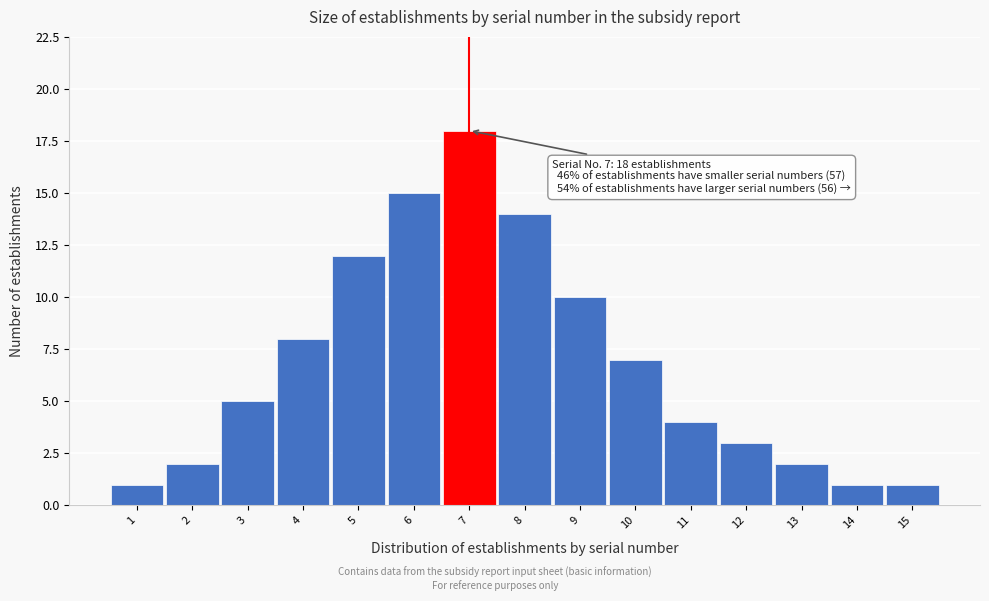

Reading left to right, list all the values displayed in this chart.

1	2	5	8	12	15	18	14	10	7	4	3	2	1	1